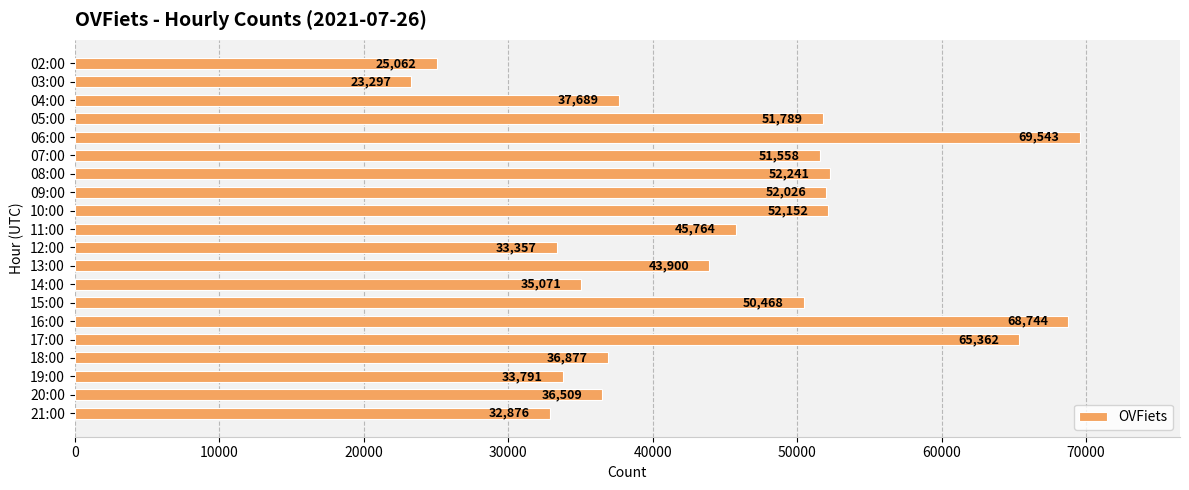

How many values are below 45764?

10